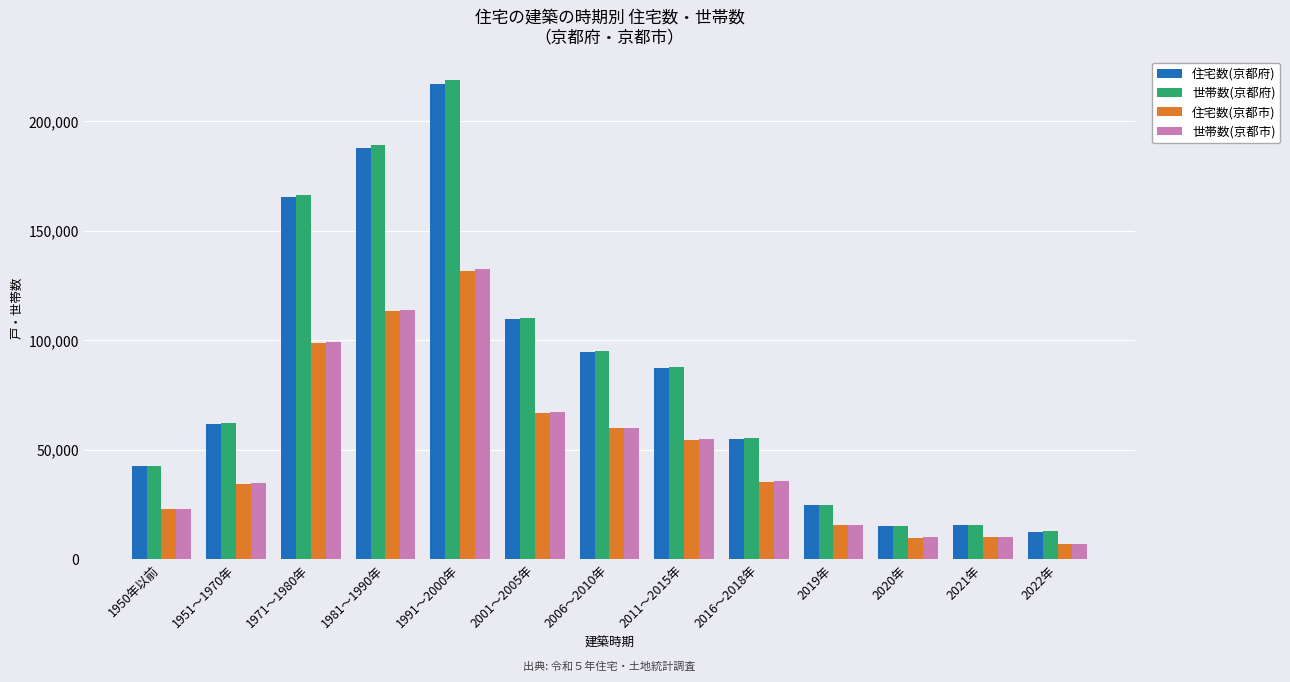

What is the sum of the 世帯数(京都府) values at 1971～1980年 and 1981～1990年?

355500